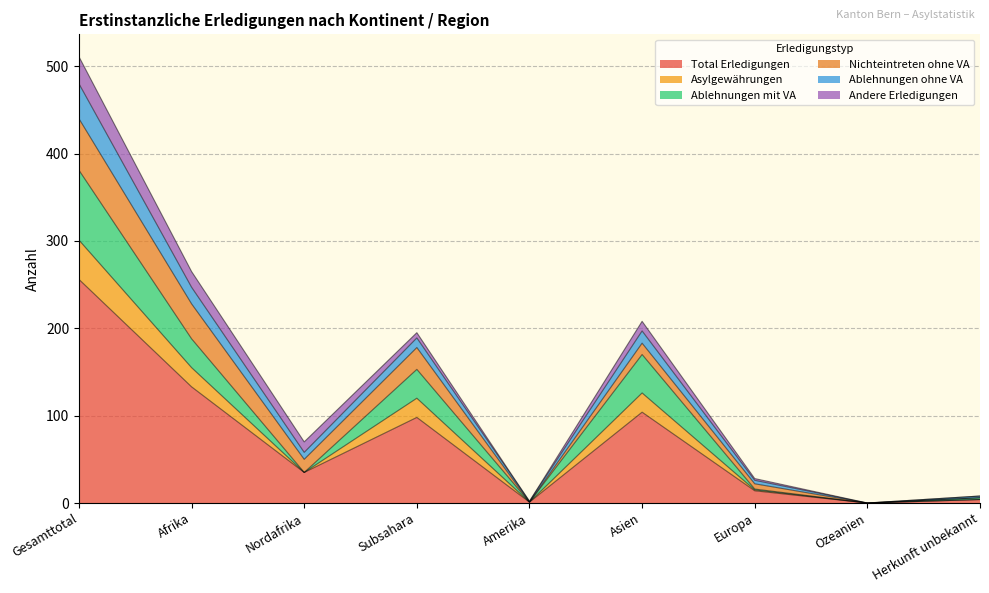

True or false: Ablehnungen ohne VA and Asylgewährungen cross at least once.

False